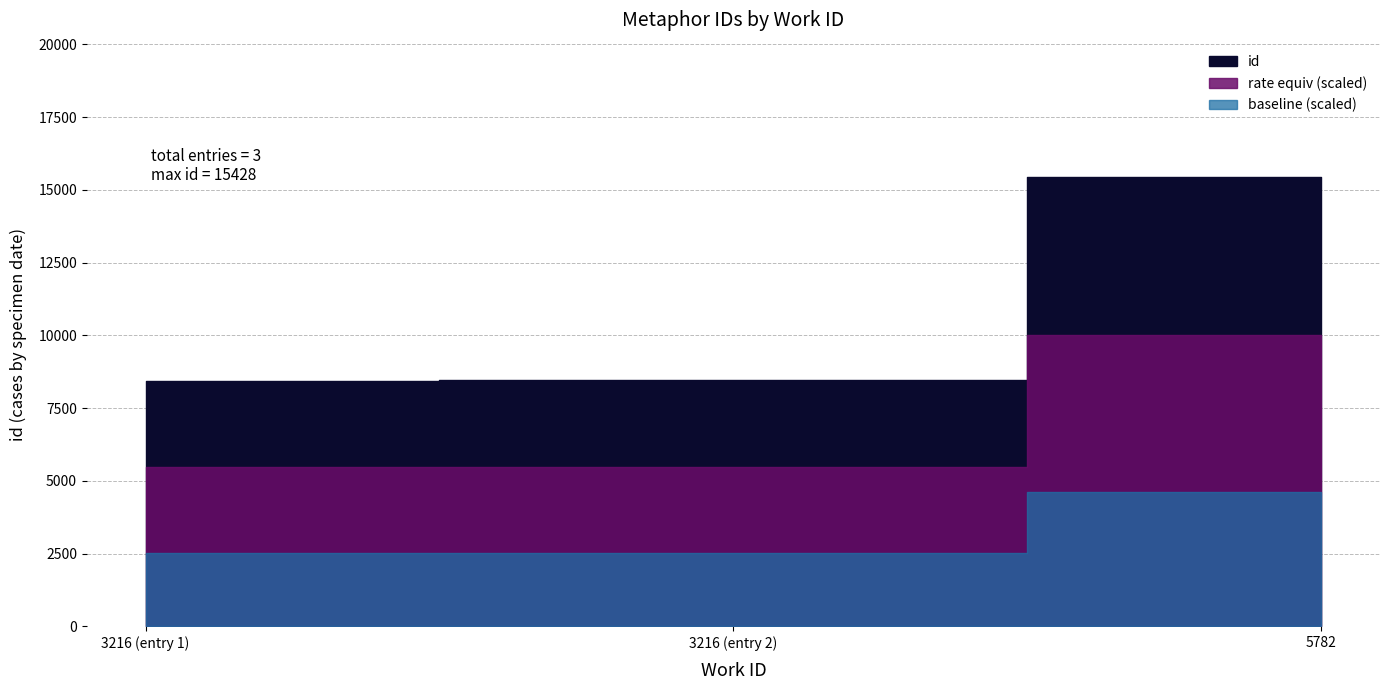

Reading left to right, list all the values displayed in this chart.

3216=8449	3216=8451	5782=15428